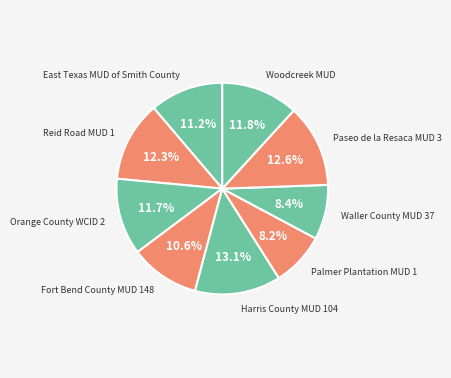

How many slices are in this pie chart?

9